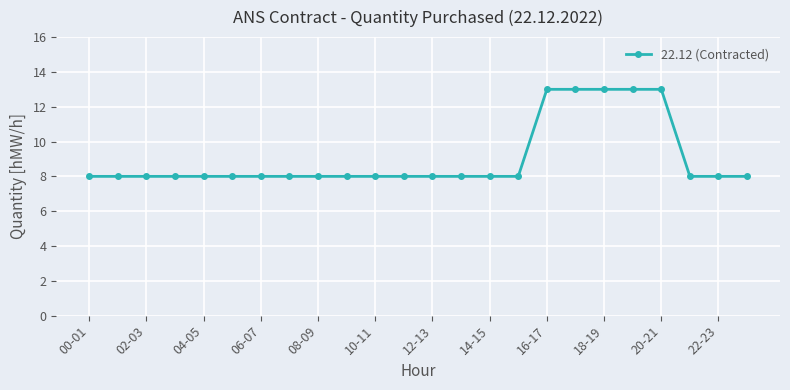

What is the sum of all values?

217